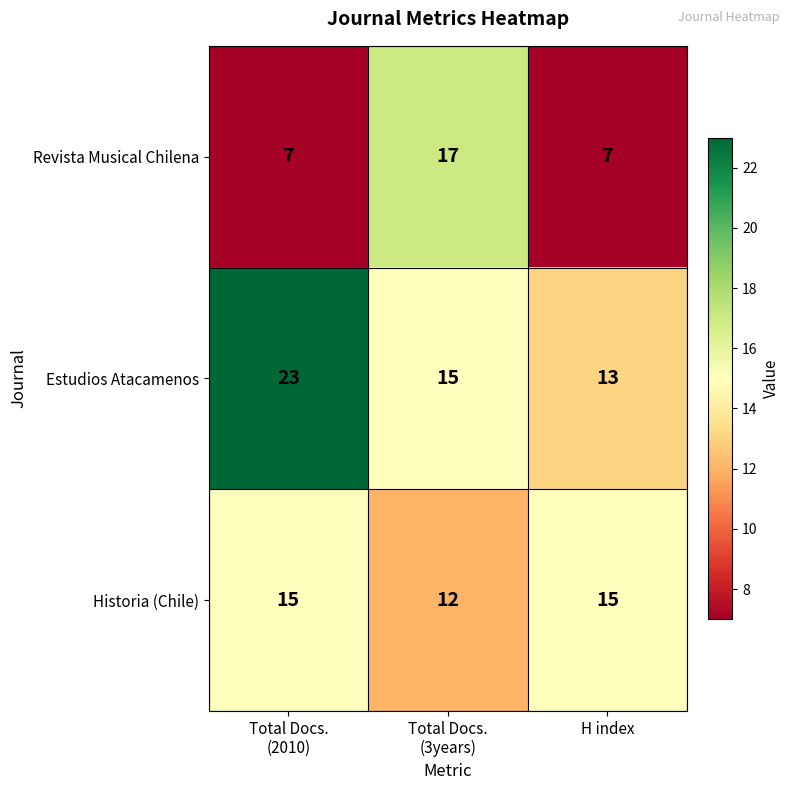

Which series has the largest total across all categories?

Estudios Atacamenos